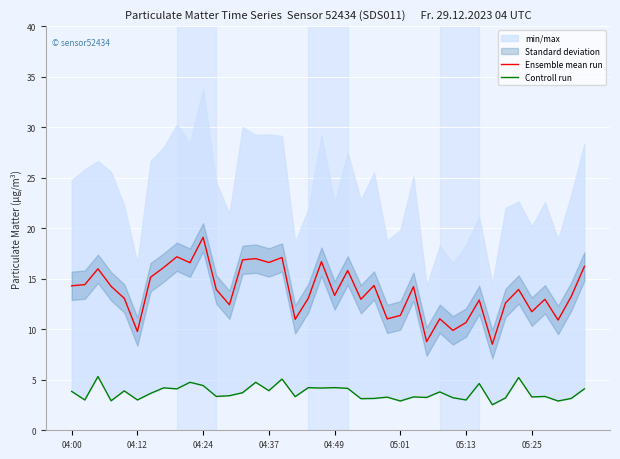

At which label does Controll run first exceed 3?

04:00